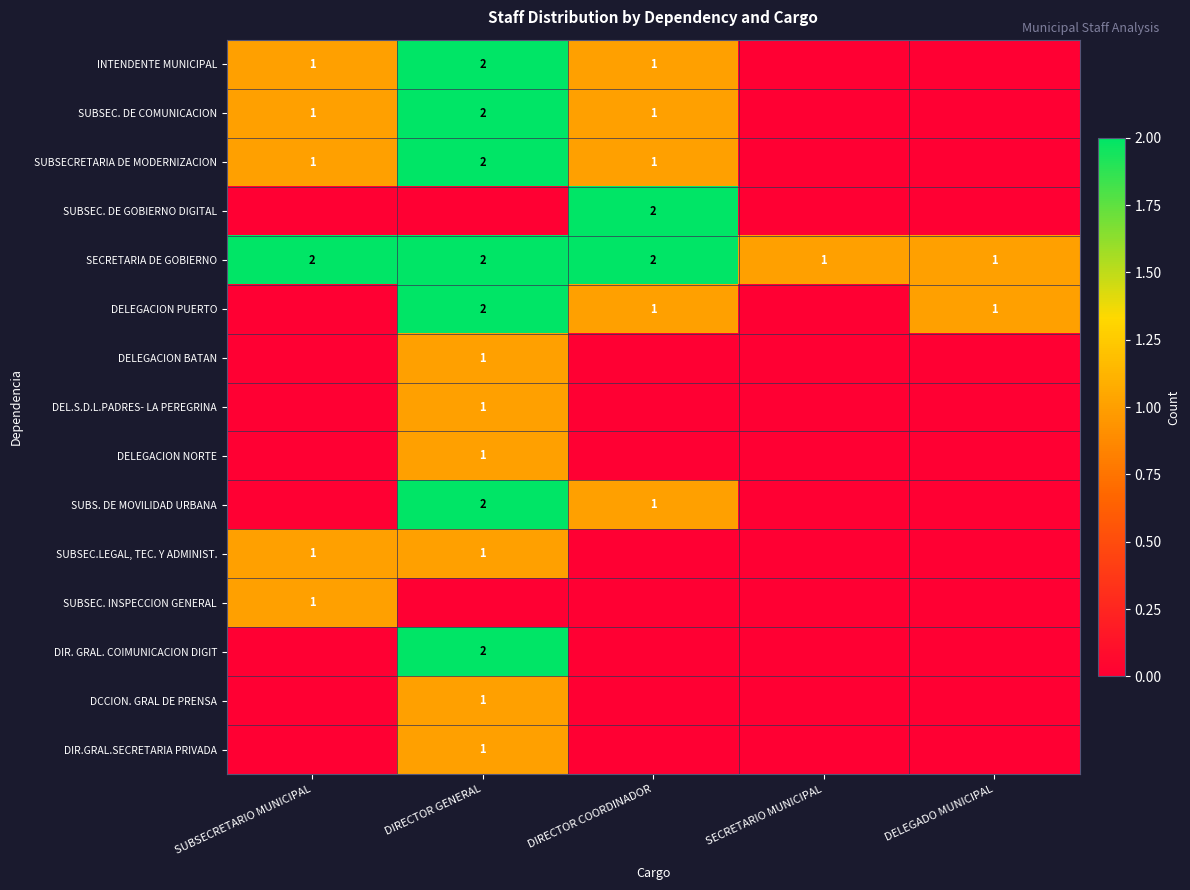

What is the sum of all DIR. GRAL. COIMUNICACION DIGIT values?

2